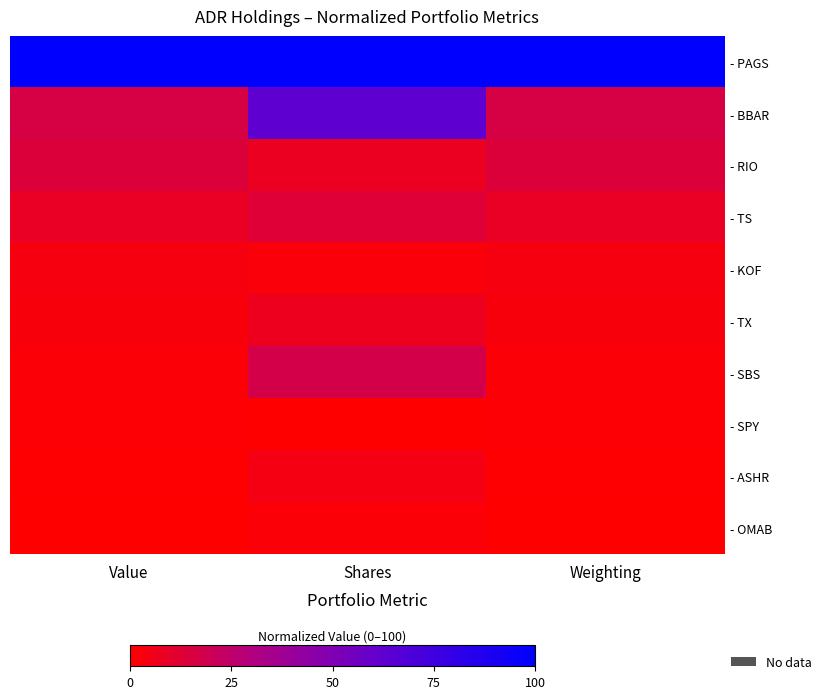

Which series has the largest range (max minus min)?

- BBAR